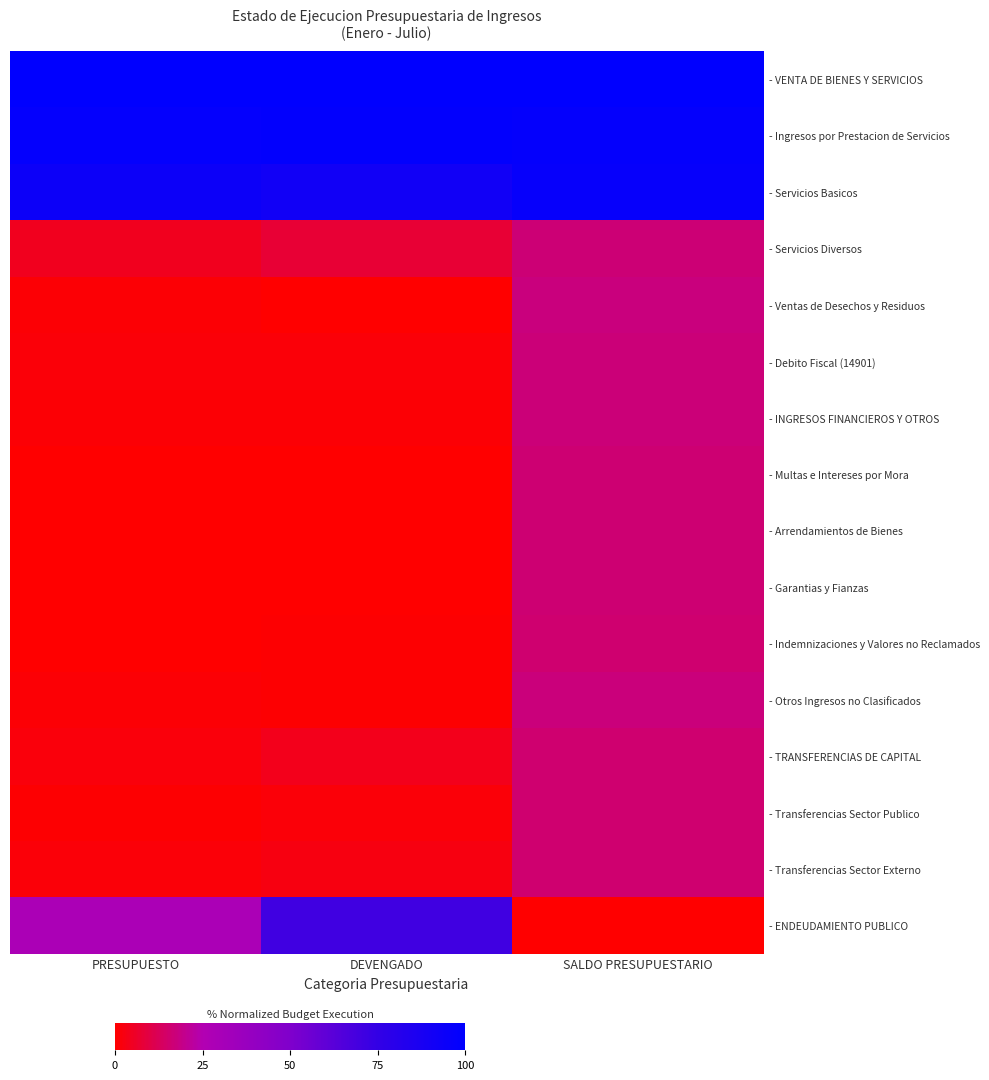

Which series has the largest total across all categories?

- VENTA DE BIENES Y SERVICIOS